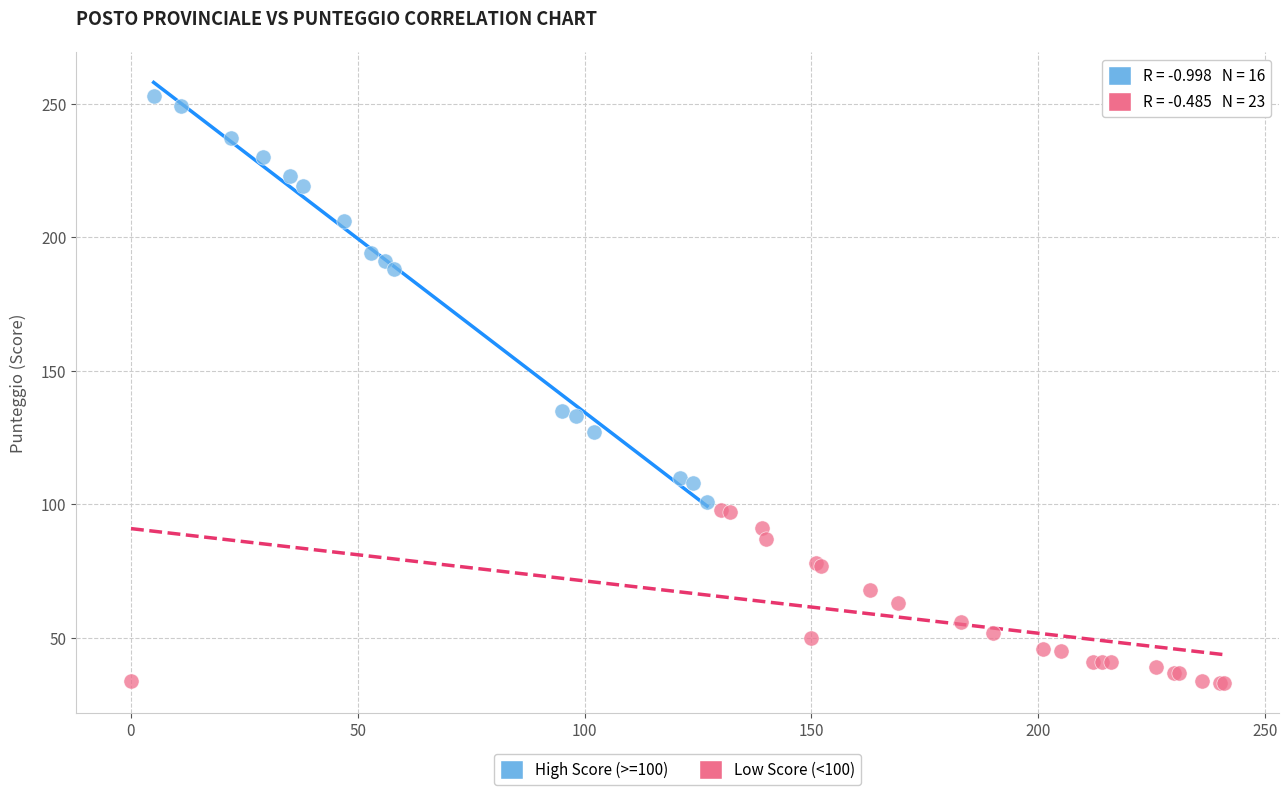

Which series has the largest Y range (max minus min)?

High Score (>=100)